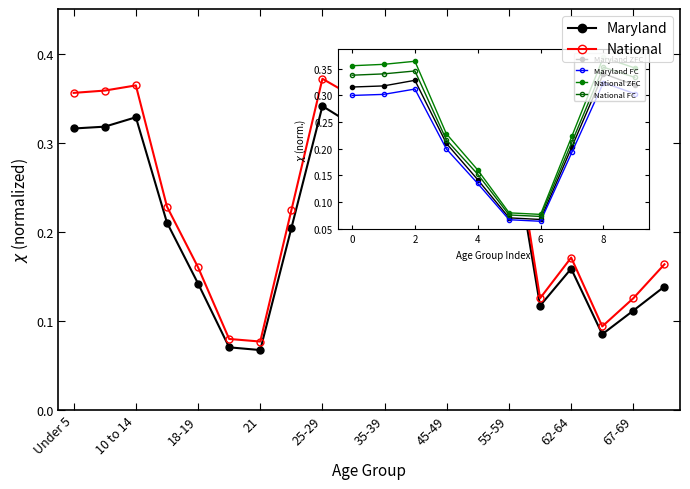

Count the National values in the range 0 to 1.

20